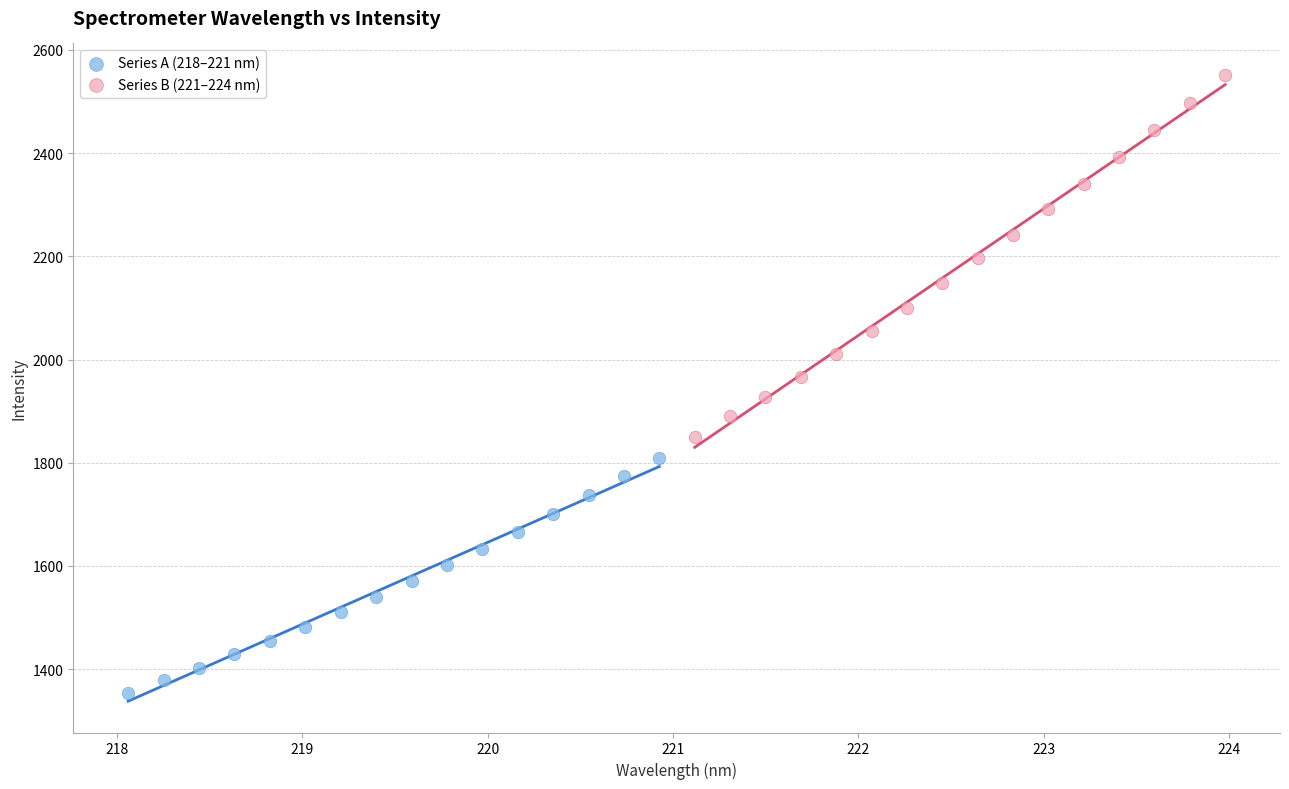

Which series contains the highest Y value?

Series B (221–224 nm)